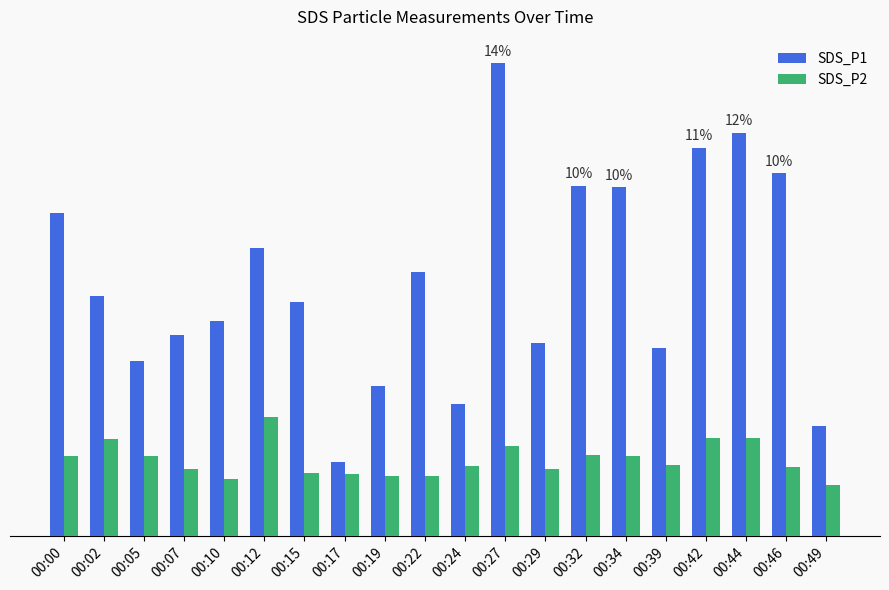

Reading left to right, extract all data points from this chart.

SDS_P1: 00:00=9.3	00:02=6.9	00:05=5.0	00:07=5.8	00:10=6.2	00:12=8.3	00:15=6.7	00:17=2.1	00:19=4.3	00:22=7.6	00:24=3.8	00:27=13.6	00:29=5.6	00:32=10.1	00:34=10.1	00:39=5.4	00:42=11.2	00:44=11.6	00:46=10.5	00:49=3.2
SDS_P2: 00:00=2.3	00:02=2.8	00:05=2.3	00:07=1.9	00:10=1.6	00:12=3.4	00:15=1.8	00:17=1.8	00:19=1.7	00:22=1.7	00:24=2.0	00:27=2.6	00:29=1.9	00:32=2.3	00:34=2.3	00:39=2.0	00:42=2.8	00:44=2.8	00:46=2.0	00:49=1.5